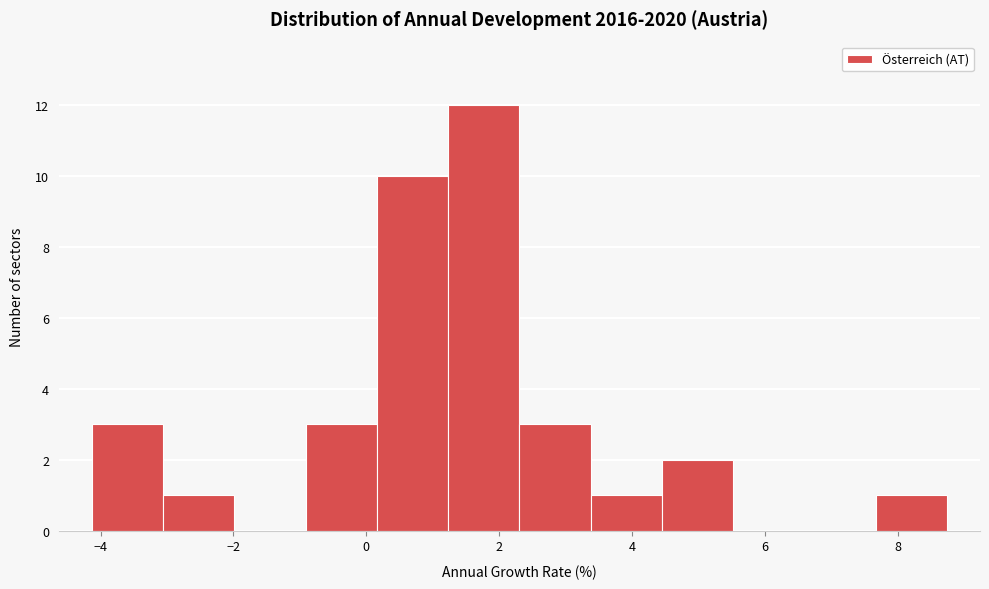

Reading left to right, list every bar in this chart as the range it spans on the x-axis followed by its height. Neither the bar edges nor the heights are printed on the chart, so give them approximately, as read against the axes.

-4.2 to -3.0: 3
-3.0 to -2.0: 1
-2.0 to -1.0: 0
-1.0 to 0.2: 3
0.2 to 1.2: 10
1.2 to 2.4: 12
2.4 to 3.4: 3
3.4 to 4.4: 1
4.4 to 5.6: 2
5.6 to 6.6: 0
6.6 to 7.6: 0
7.6 to 8.8: 1